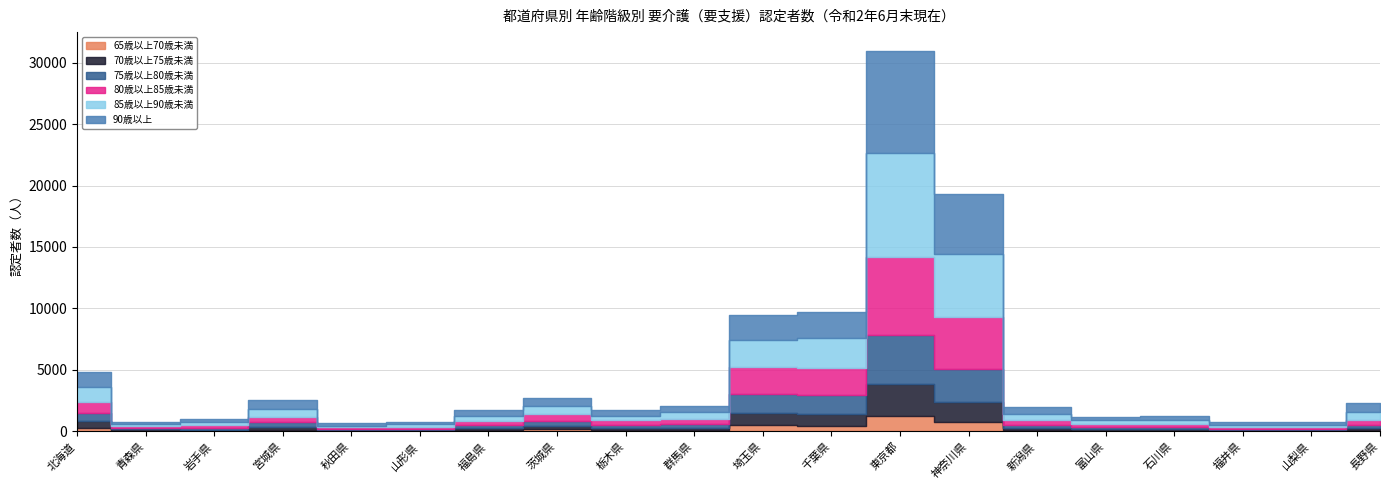

What is the sum of all 80歳以上85歳未満 values?

20188